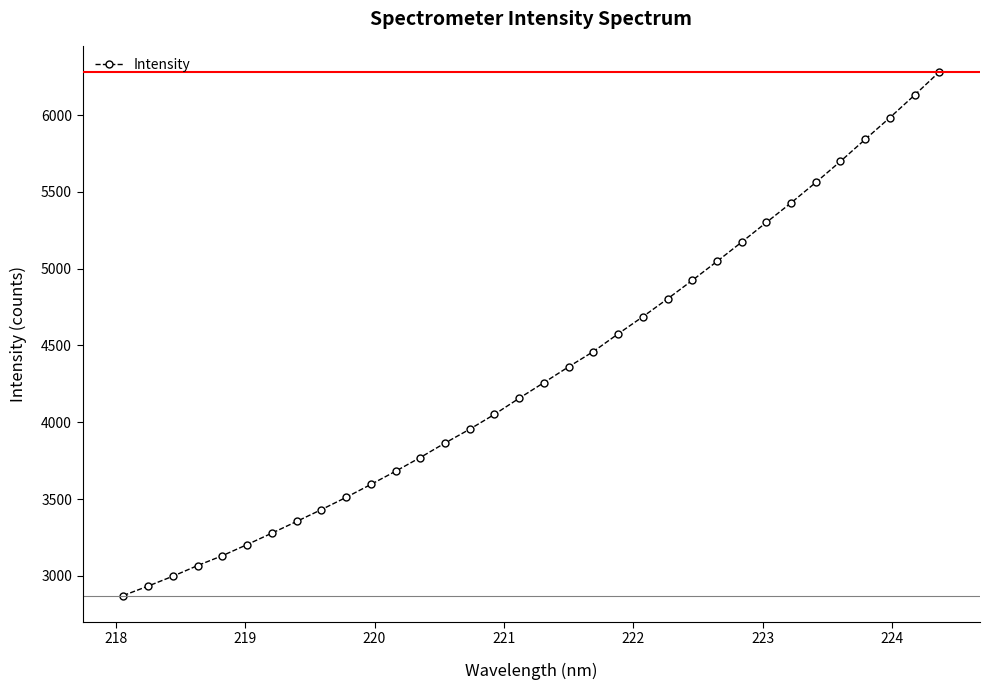

What is the value of the 20th point from the left?

4460.5